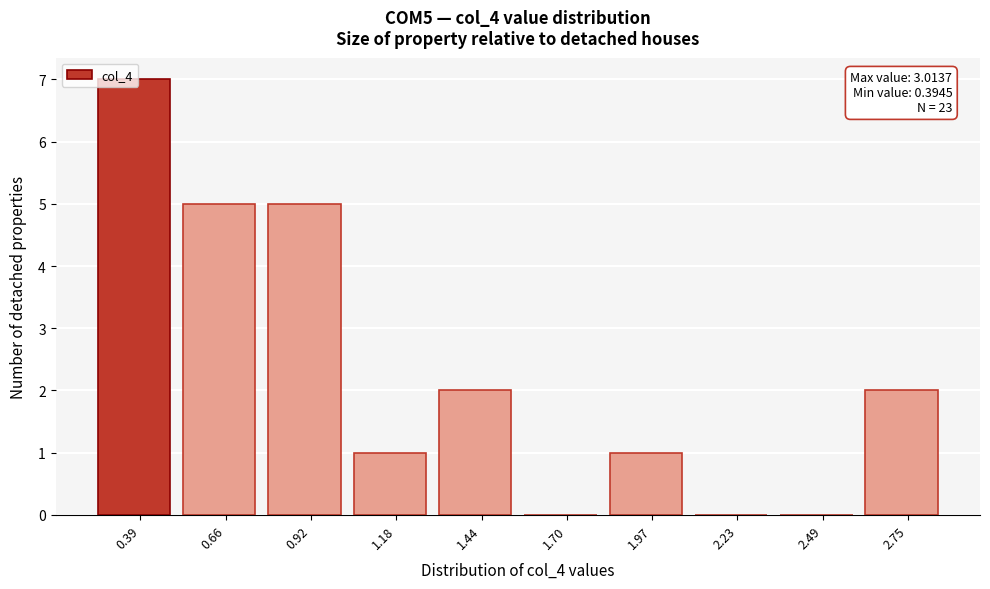

True or false: the data shows 2 at 1.97.

False